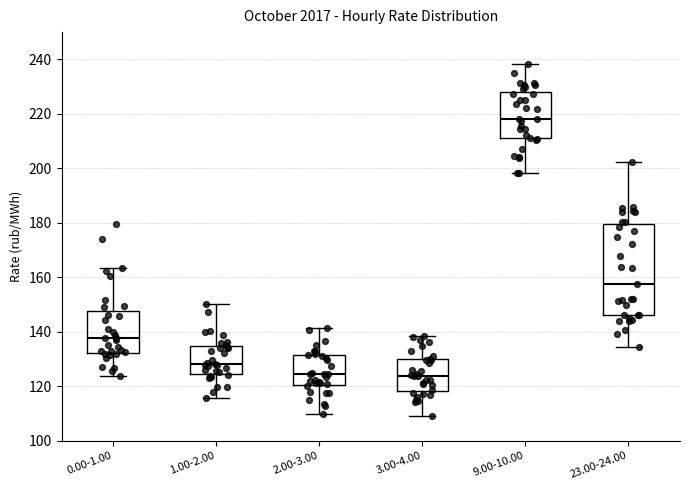

Reading left to right, transcribe this box plot: for each box, give where its median line is, the range the box spans, and where its two whiskers end, as read against the y-axis. The values are not printed on the chart, so give them approximately, as read against the axis.

0.00-1.00: median 138, box 132 to 148, whiskers 124 to 164
1.00-2.00: median 128, box 124 to 134, whiskers 116 to 150
2.00-3.00: median 124, box 120 to 132, whiskers 110 to 142
3.00-4.00: median 124, box 118 to 130, whiskers 110 to 138
9.00-10.00: median 218, box 212 to 228, whiskers 198 to 238
23.00-24.00: median 158, box 146 to 180, whiskers 134 to 202